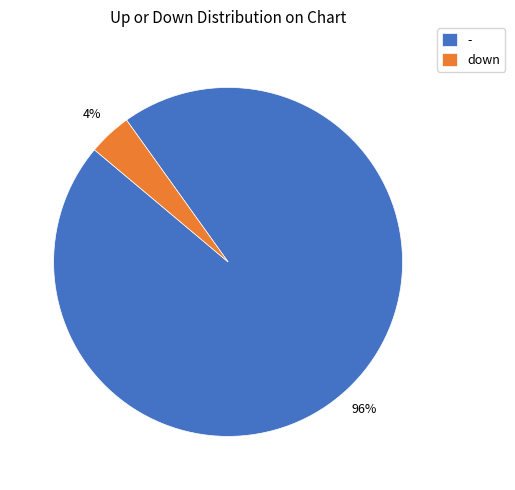

Count the number of slices in the pie.

2